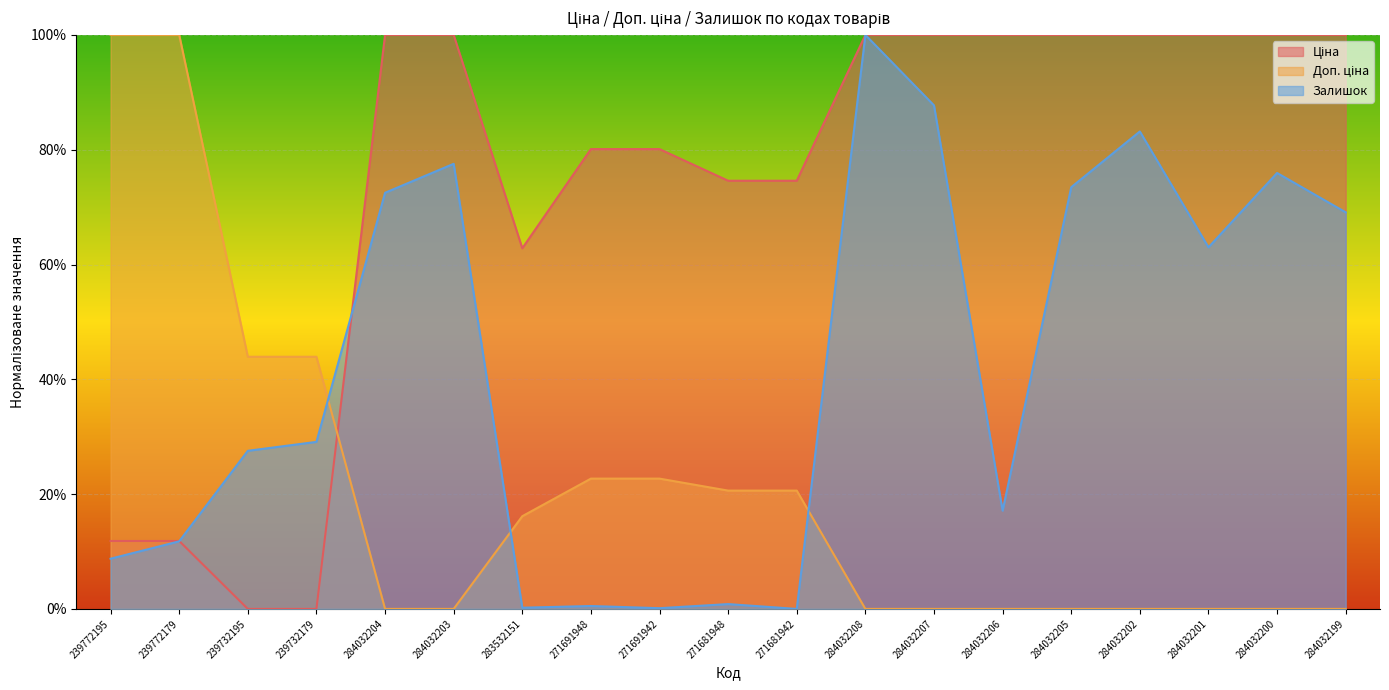

True or false: Ціна and Залишок intersect in this chart.

True